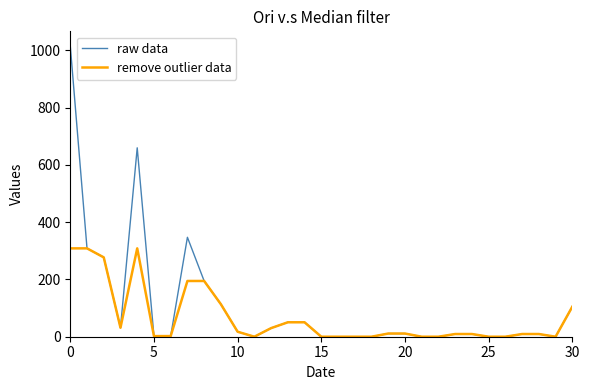

Which series has the largest range (max minus min)?

raw data